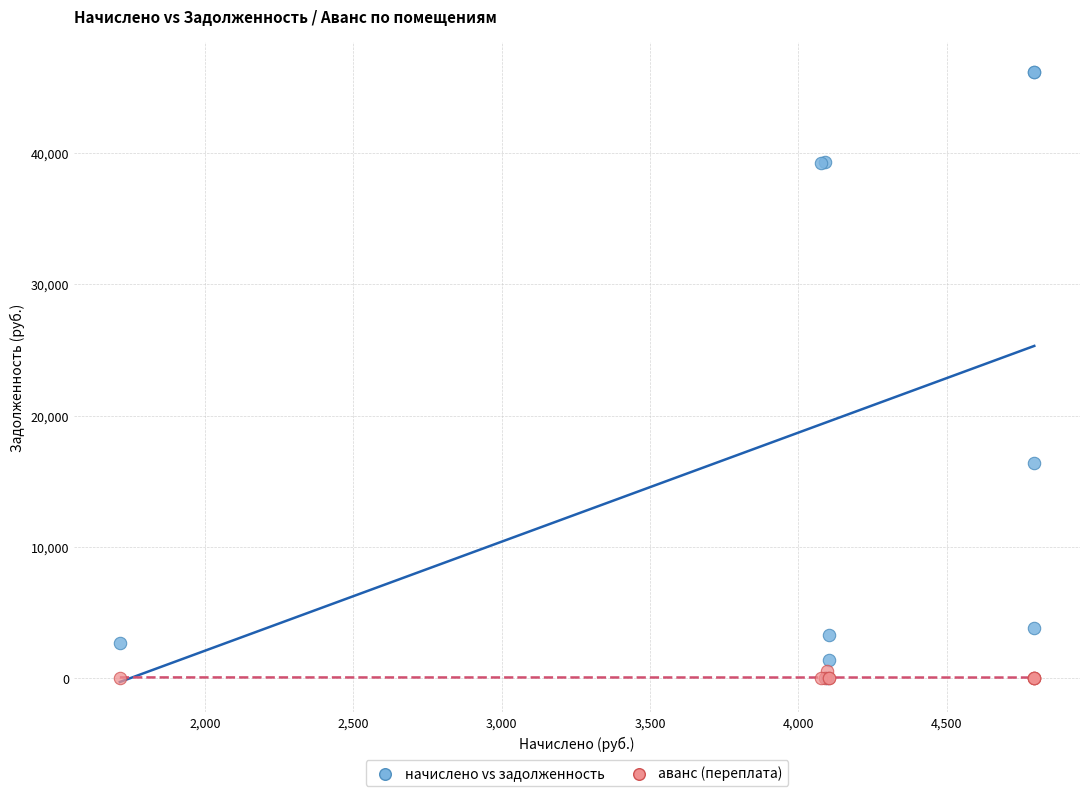

Across all series, what Y value is closest to 23072?

16372.7